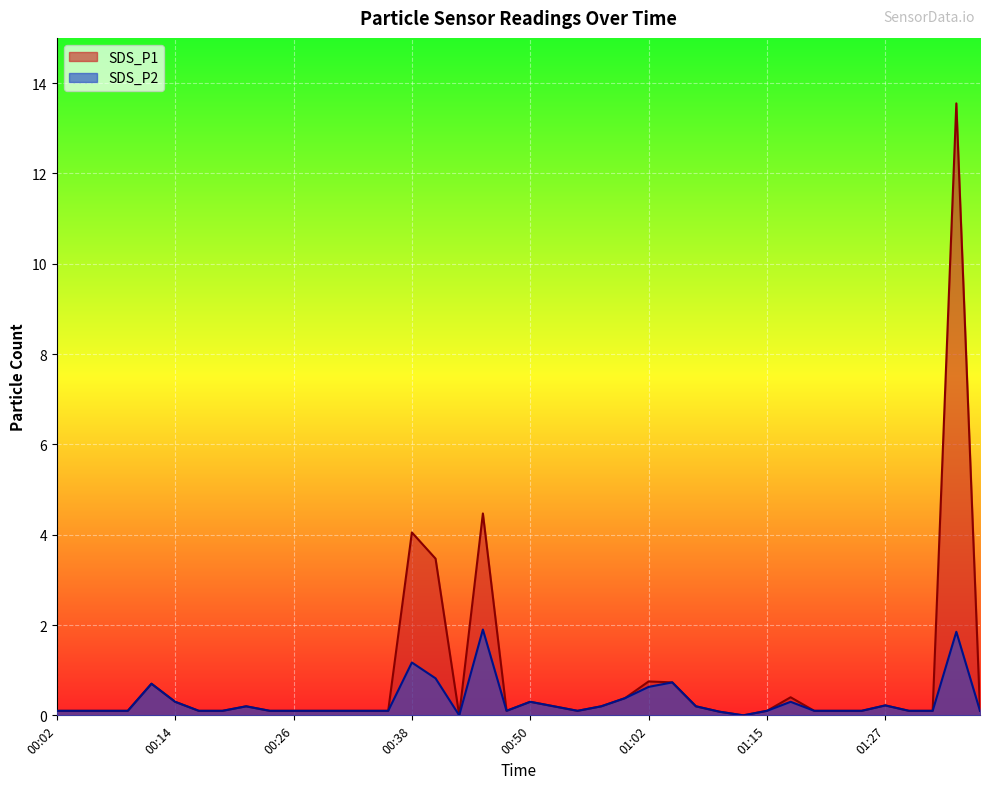

True or false: SDS_P1 has more than 0 points higher than both neighbors.

True